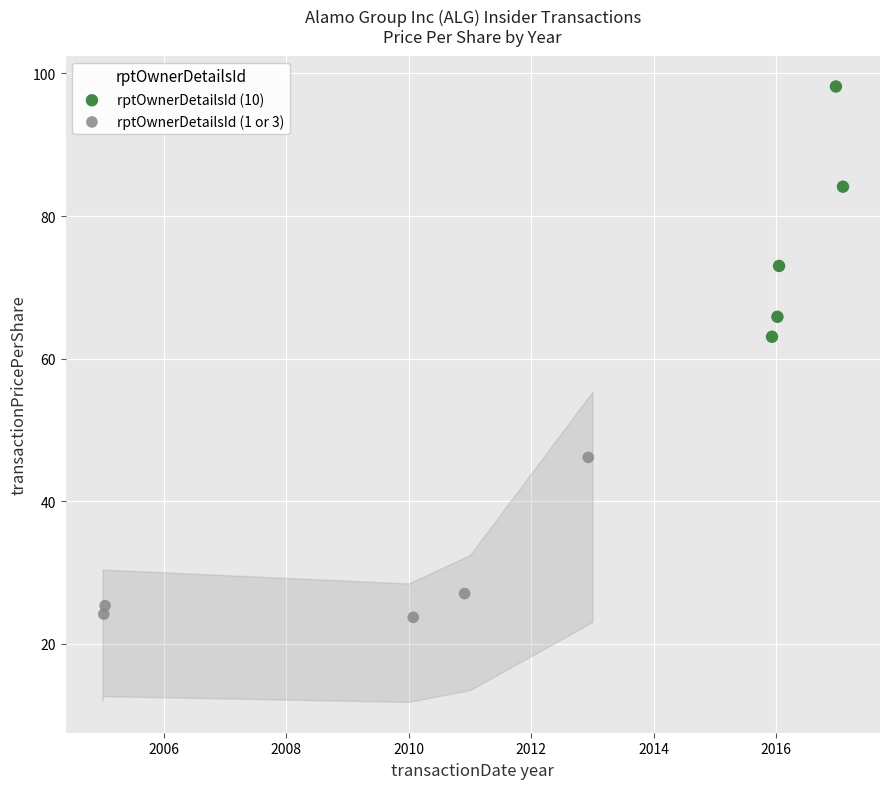

Which series has the largest Y range (max minus min)?

rptOwnerDetailsId (10)